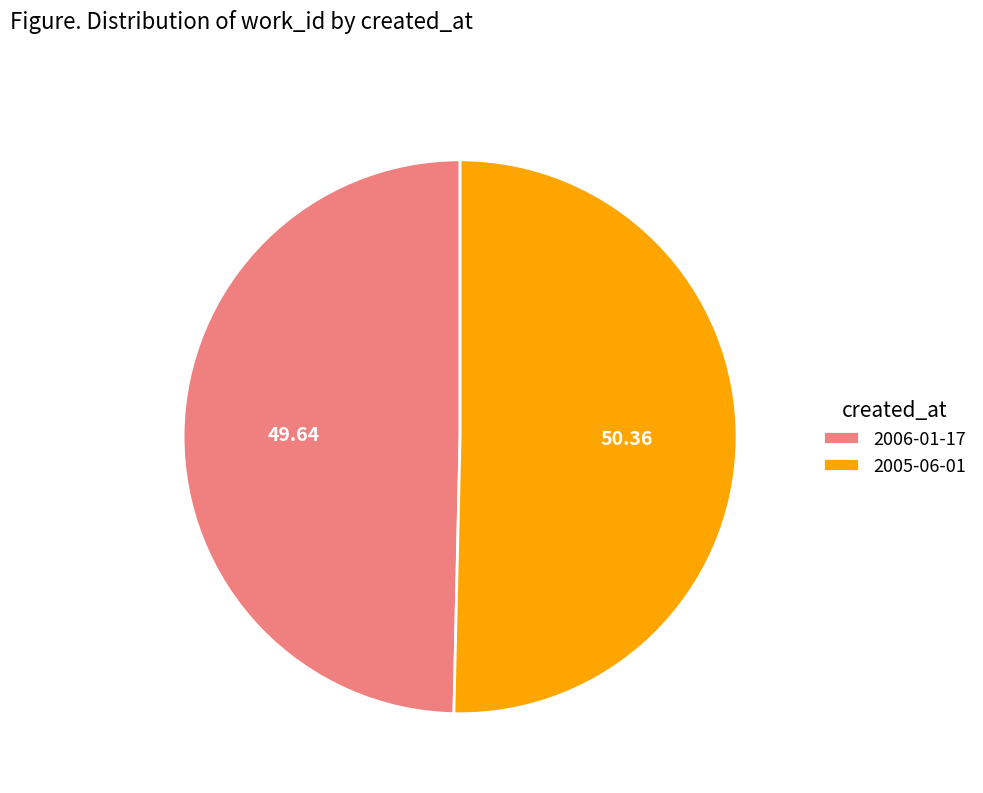

Approximately how many times larger is the value at 2005-06-01 compared to 2006-01-17?

1.0